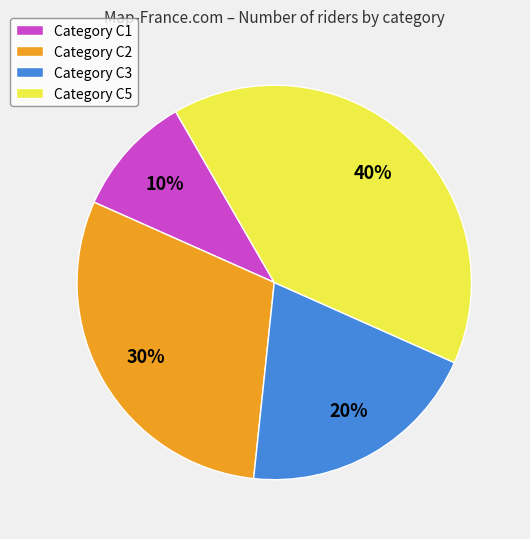

To the nearest percent, what percentage of the pie is Category C2?

30%